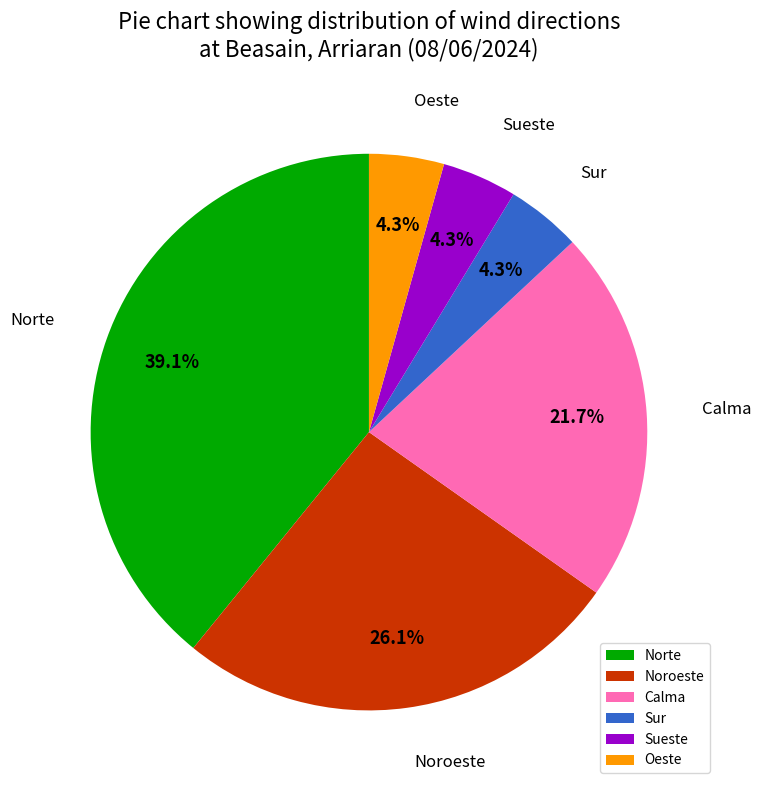

Count the number of slices in the pie.

6